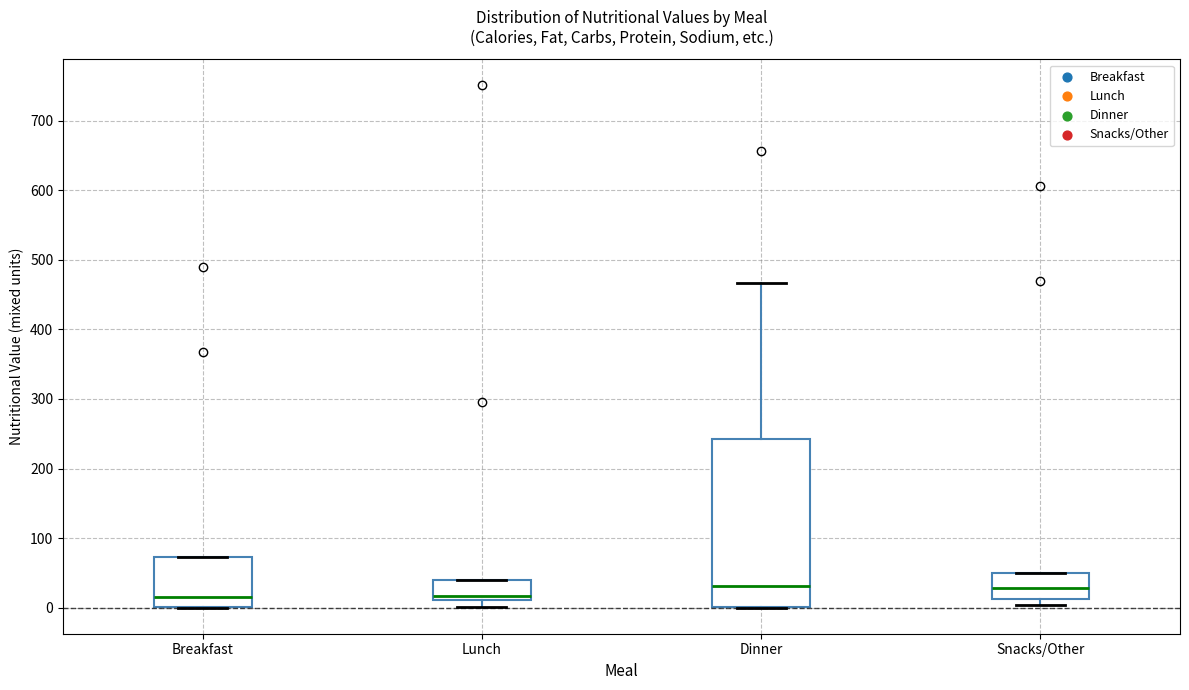

Comparing the boxes themselves (not the whiskers), which one is the tallest?

Dinner